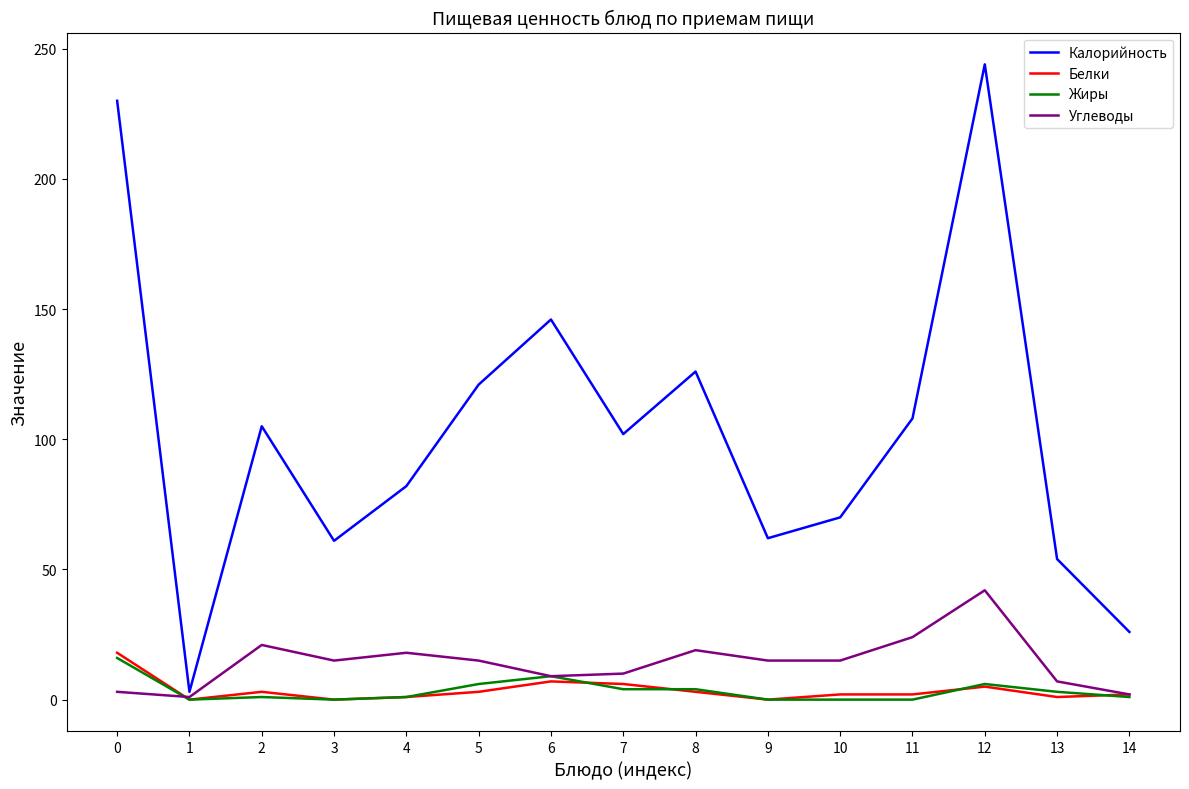

What is the highest value of the Калорийность series?

244